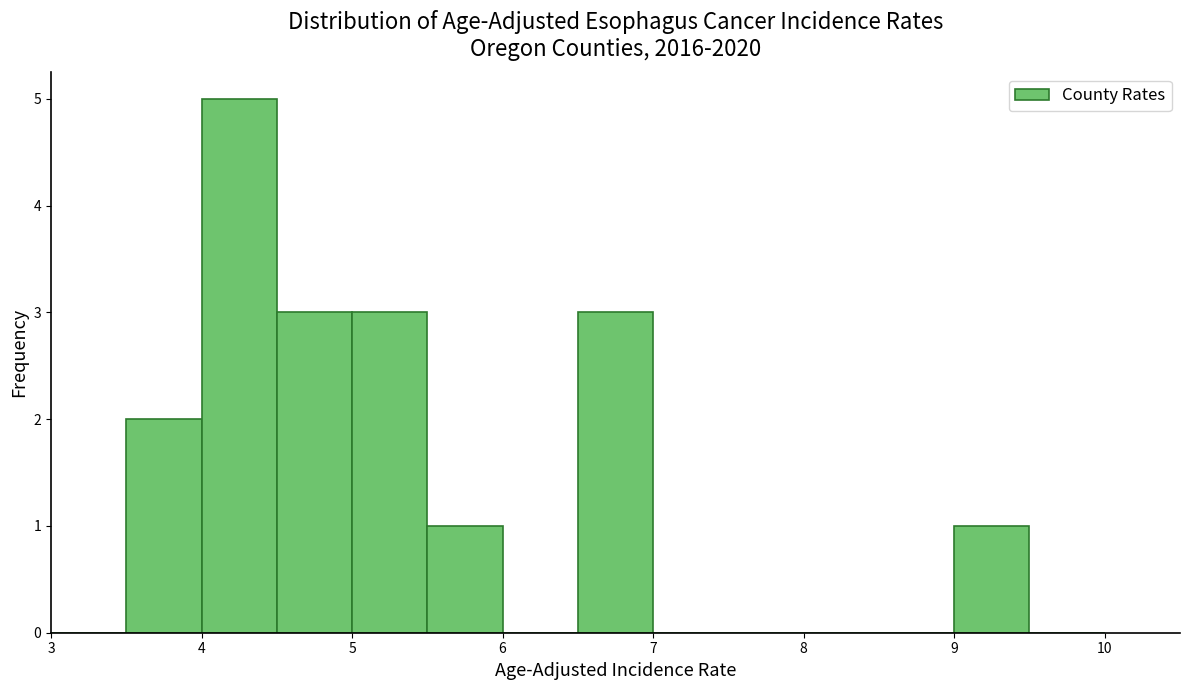

How tall is the bar that spans 9.0 to 9.5 on the x-axis? The values are not printed on the chart, so give them approximately, as read against the axis.

1